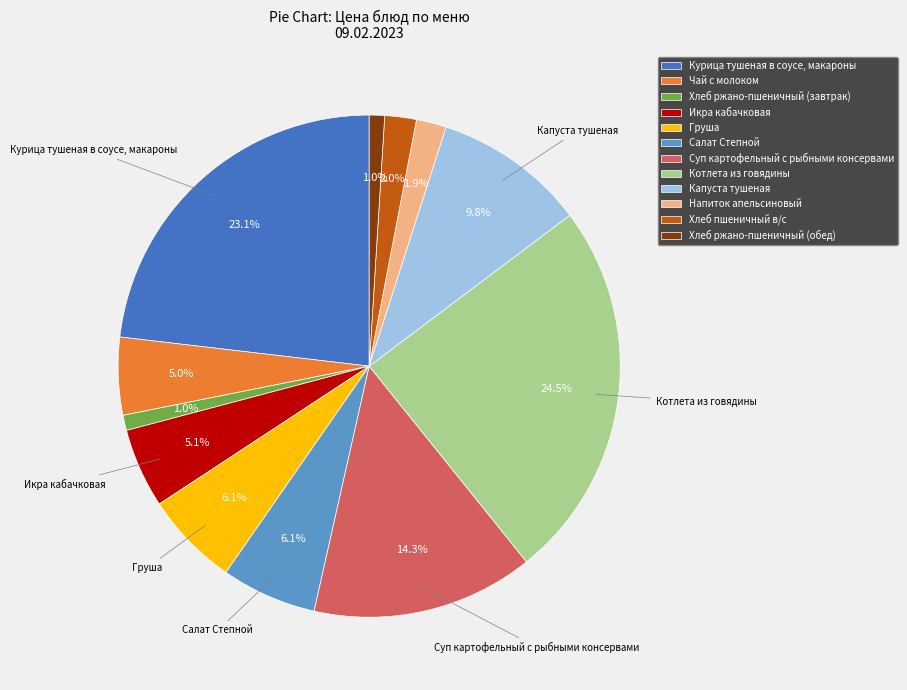

What is the largest slice in the pie chart?

Котлета из говядины